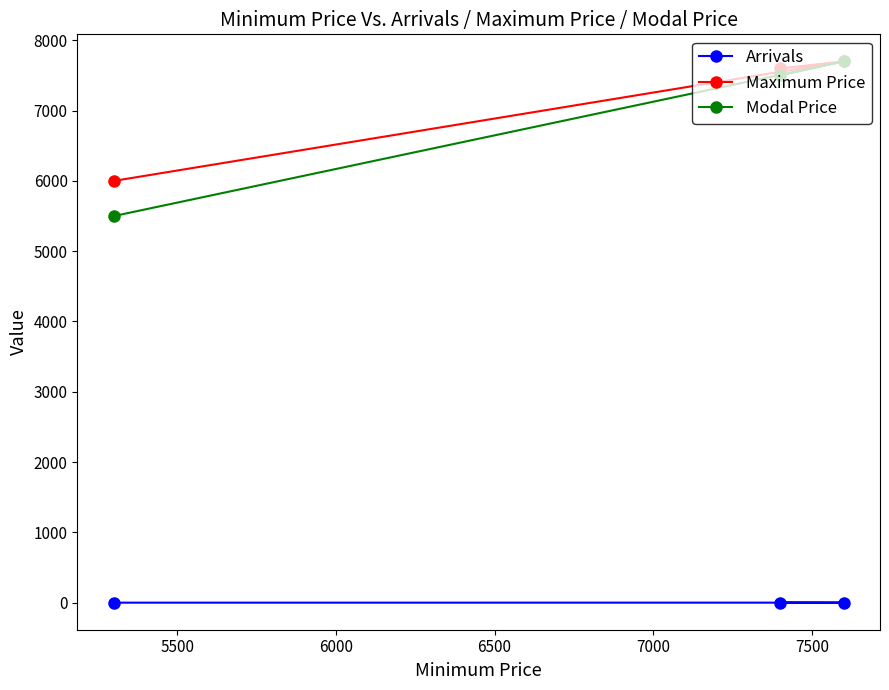

Which series has the widest spread of values?

Modal Price